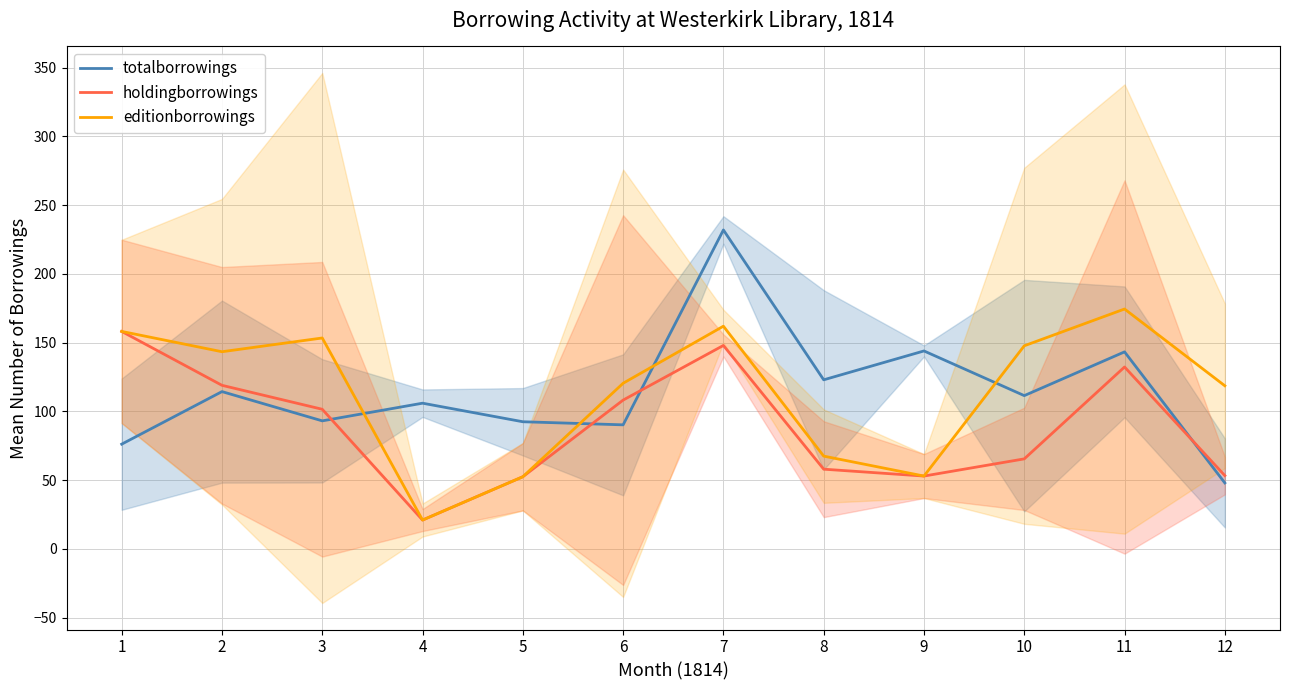

At which label does totalborrowings first exceed 111?

2